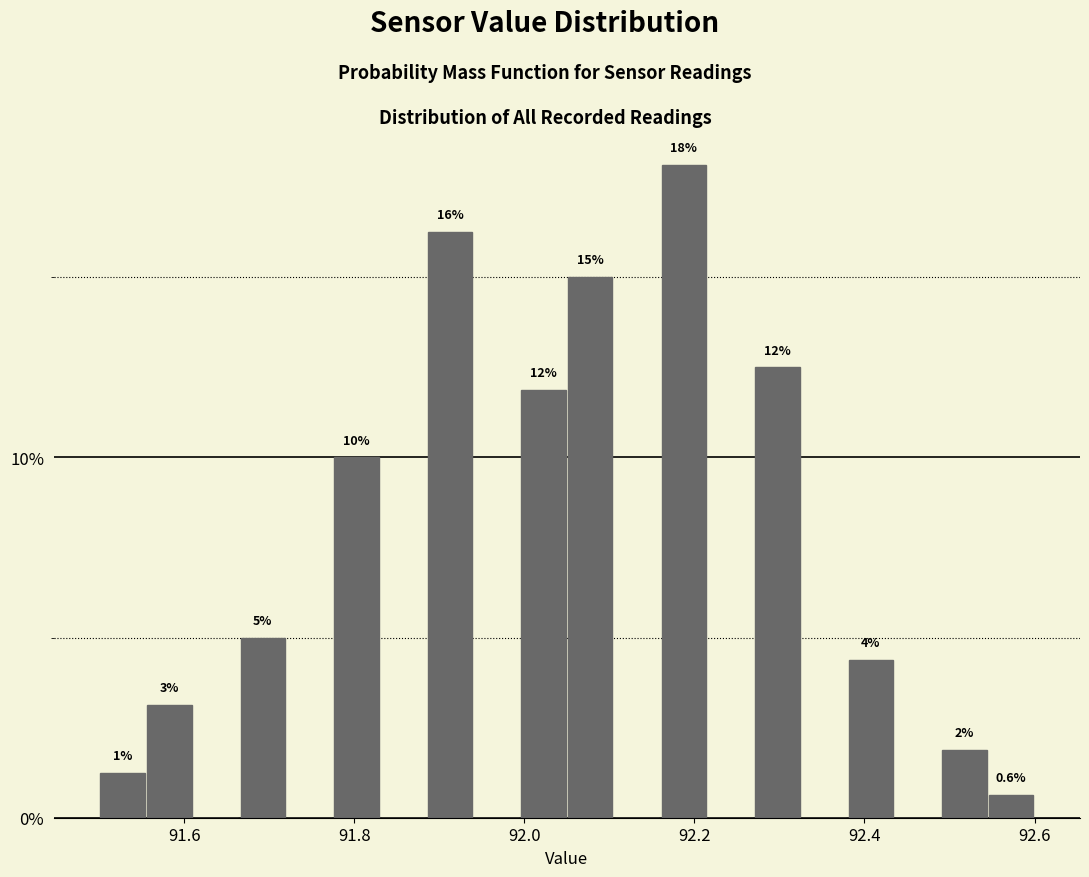

Read against the x-axis, roughly where is the centre of the tallest bar?

92.18